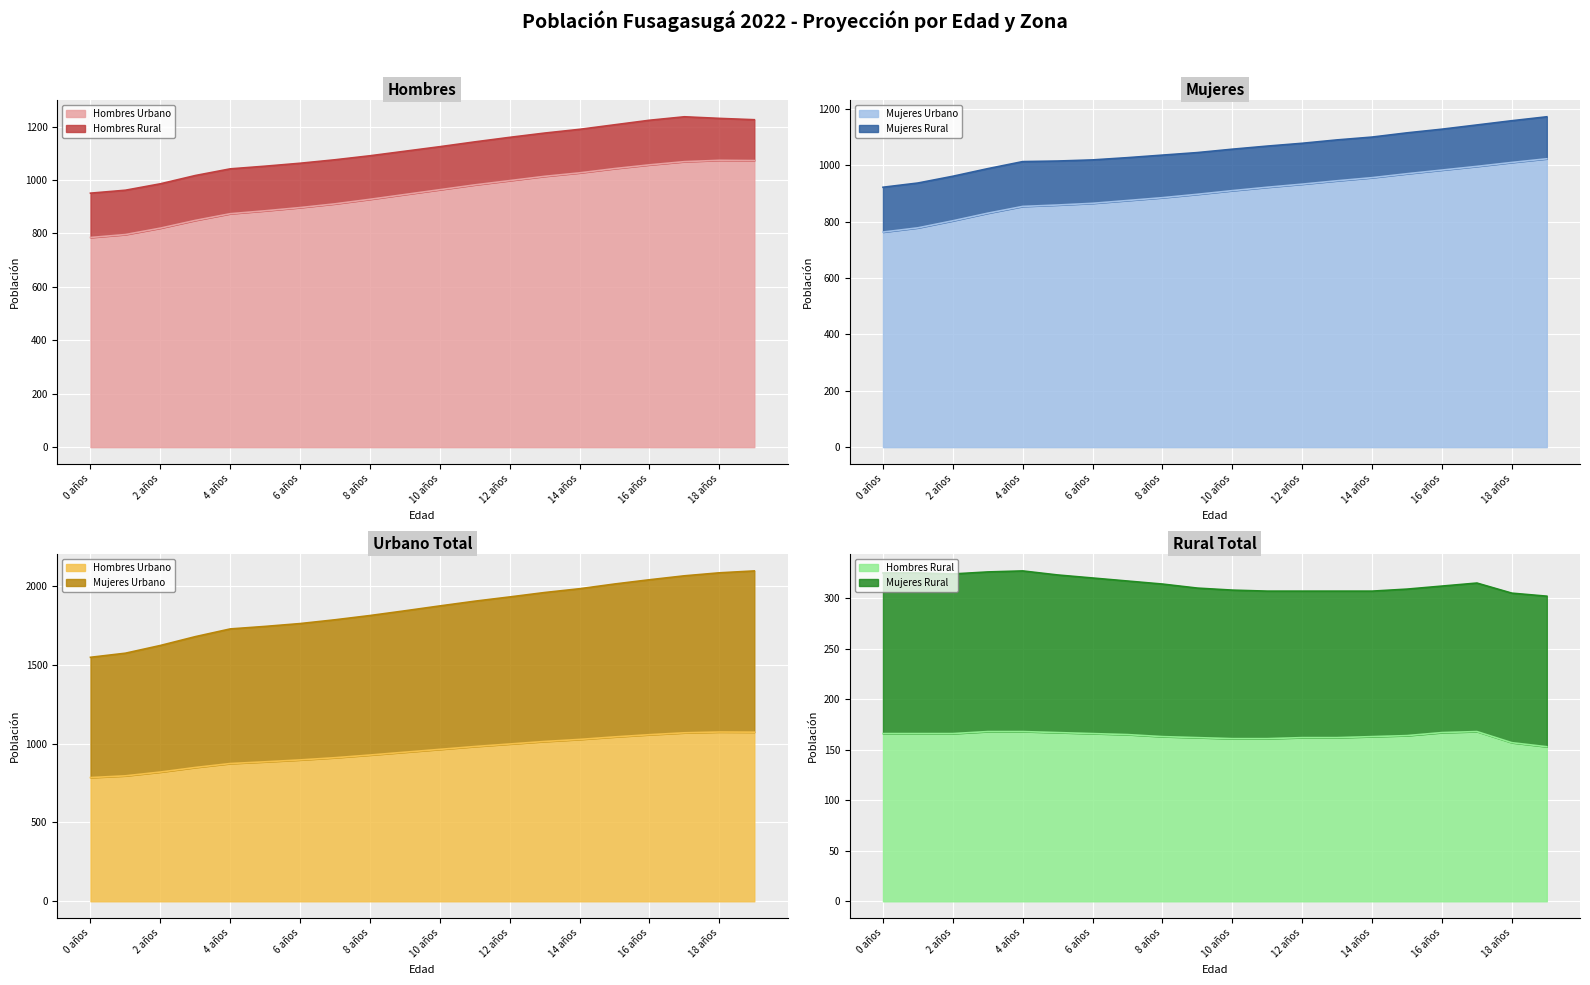

True or false: Hombres Rural and Mujeres Urbano intersect in this chart.

False